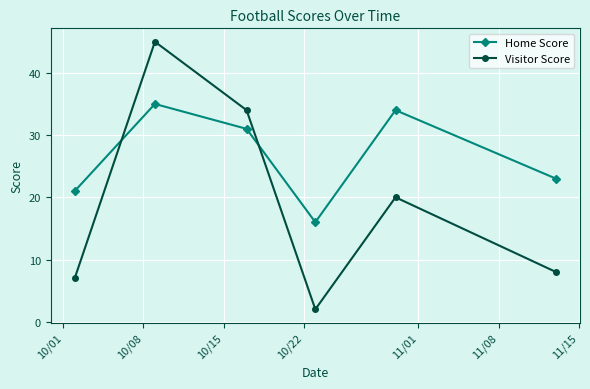

Reading left to right, extract all data points from this chart.

Home Score: 21	35	31	16	34	23
Visitor Score: 7	45	34	2	20	8